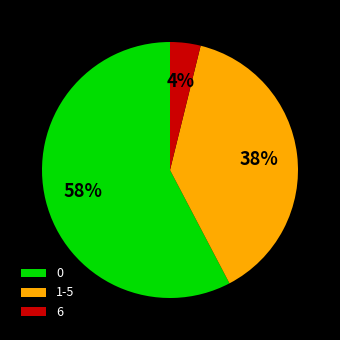

True or false: 6 accounts for 18% of the total.

False